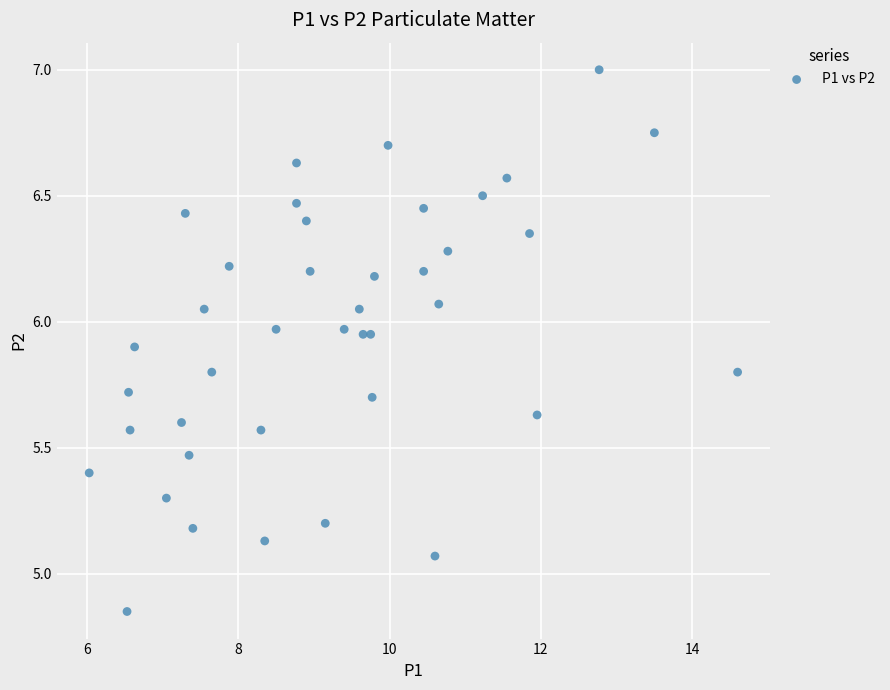

What is the range of X values (max minus min)?

8.6